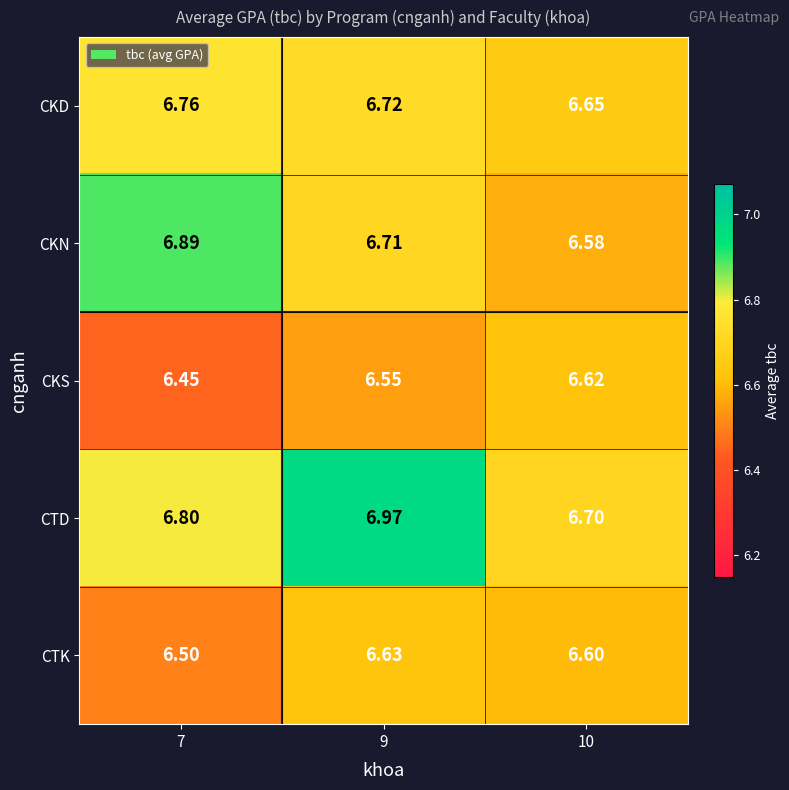

At how many categories does at least one series exceed 6?

3